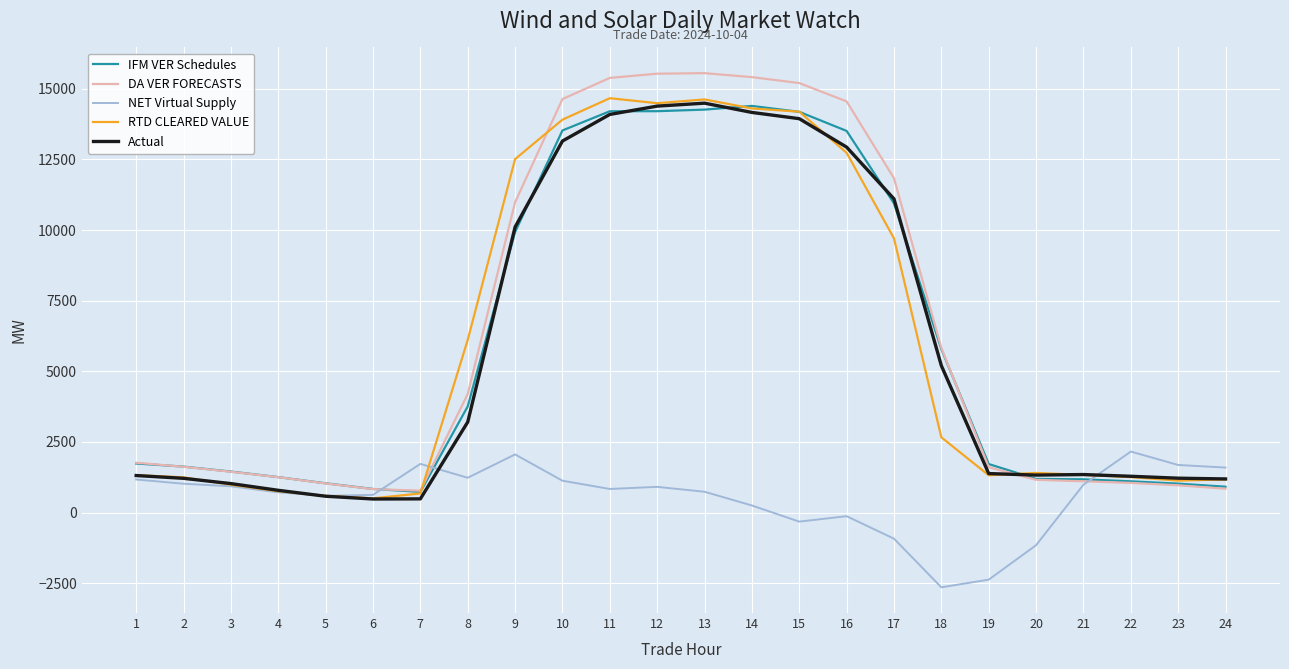

What is the difference between the second highest and minimum values in the RTD CLEARED VALUE series?

14121.6